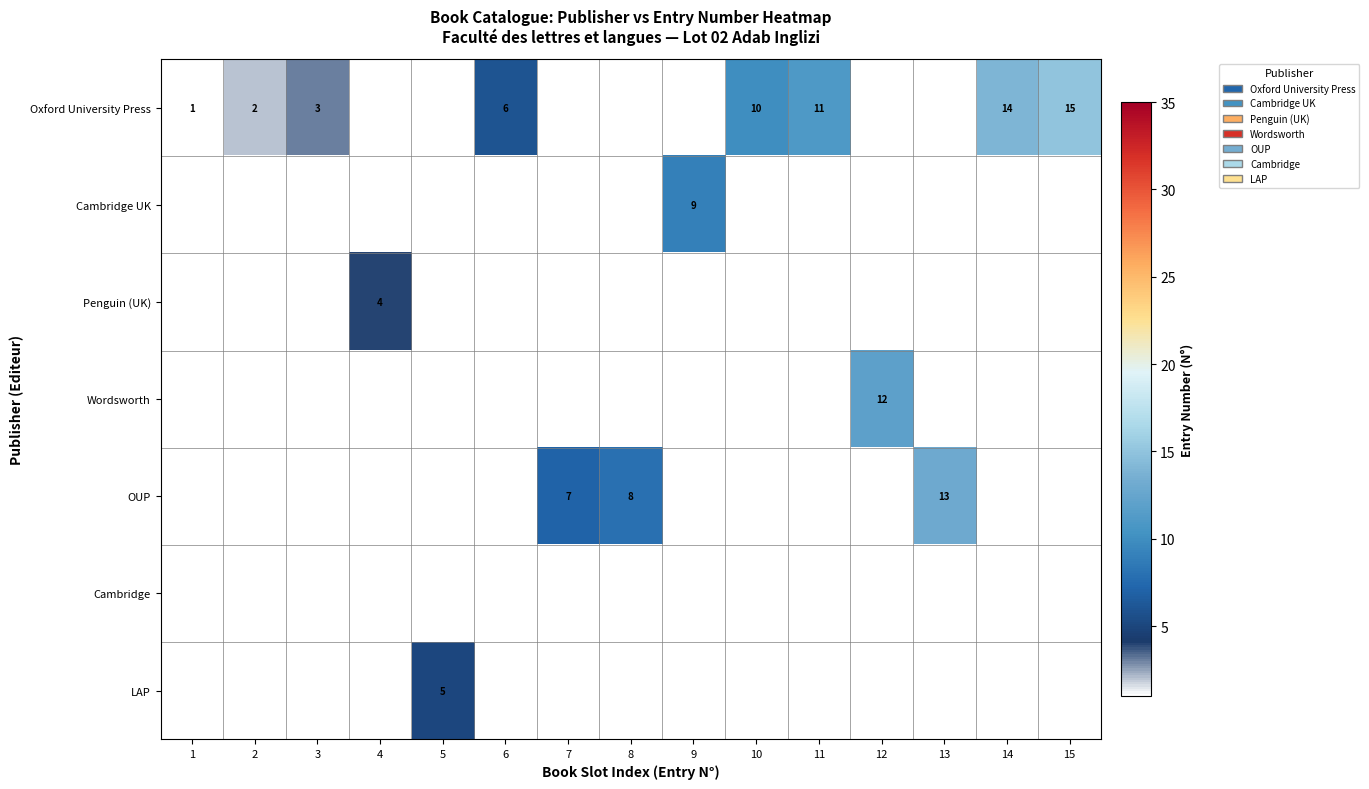

The value of Oxford University Press at 13 is 0. True or false?

True